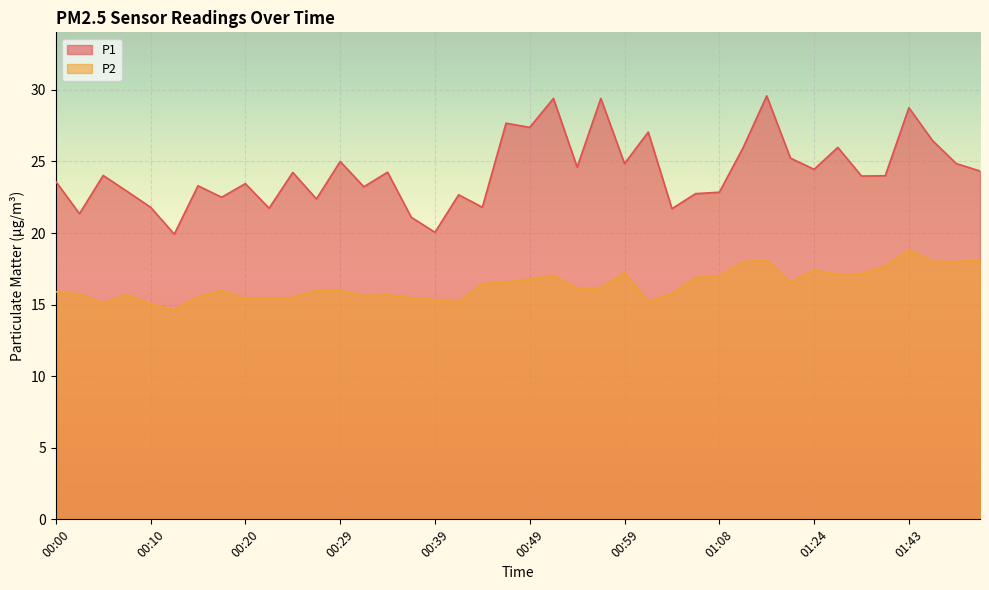

Where is P2 nearest to the value 16?

00:27